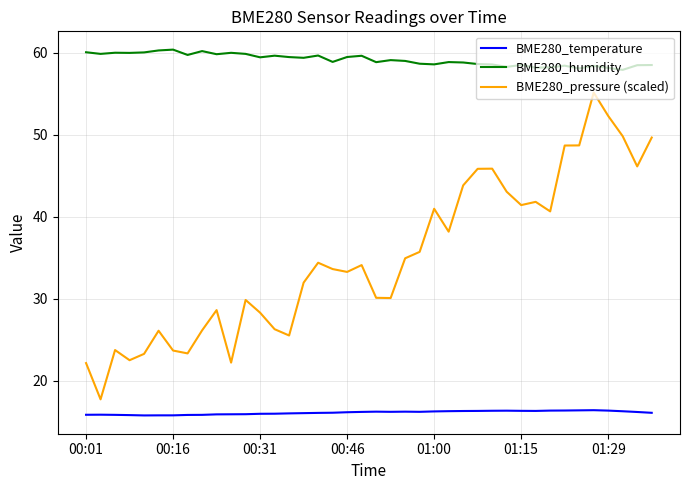

Which series has the widest spread of values?

BME280_pressure (scaled)